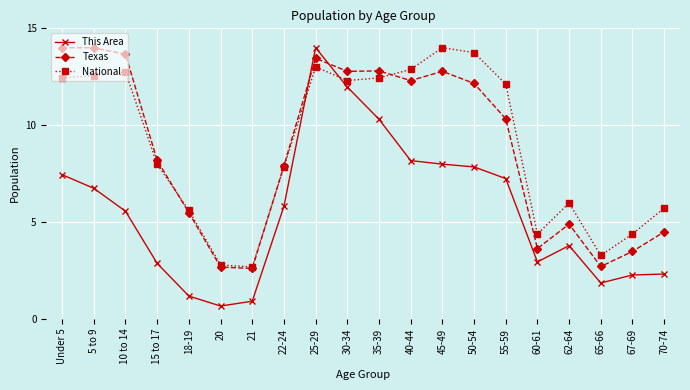

Where do National and This Area first cross each other?

22-24 and 25-29